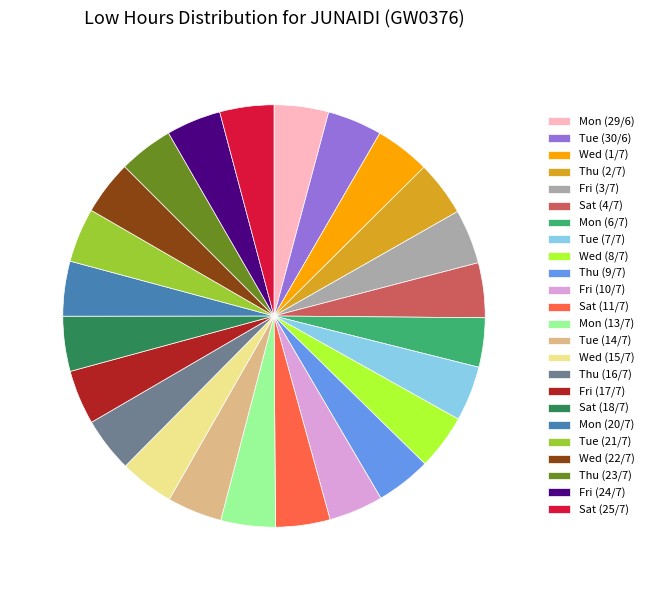

True or false: Fri (10/7) accounts for 18% of the total.

False